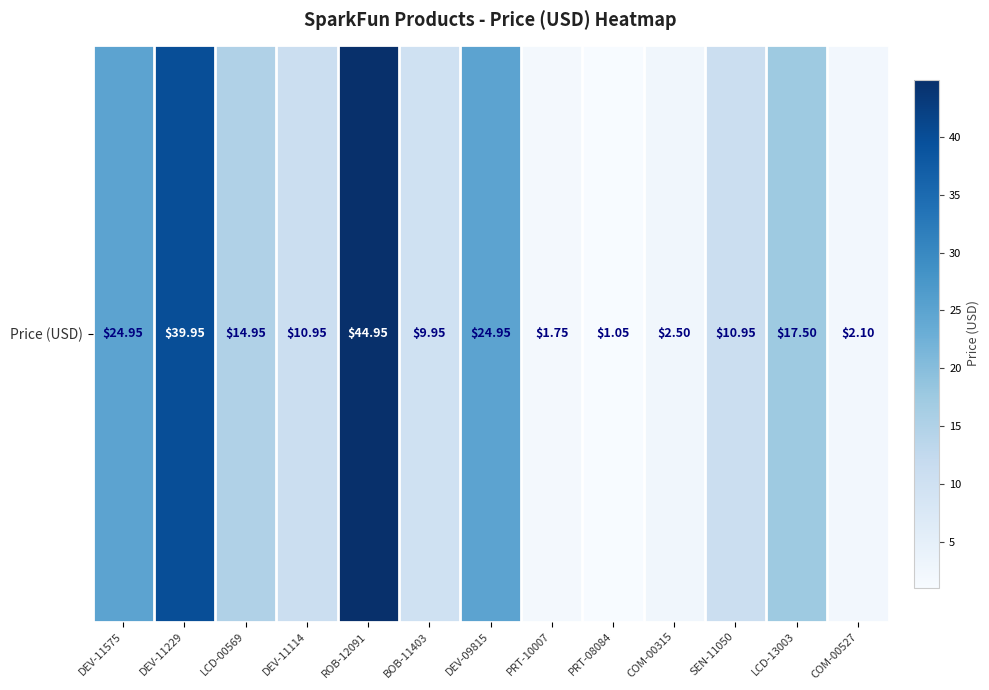

List the labels in order of value, largest first.

ROB-12091, DEV-11229, DEV-11575, DEV-09815, LCD-13003, LCD-00569, DEV-11114, SEN-11050, BOB-11403, COM-00315, COM-00527, PRT-10007, PRT-08084